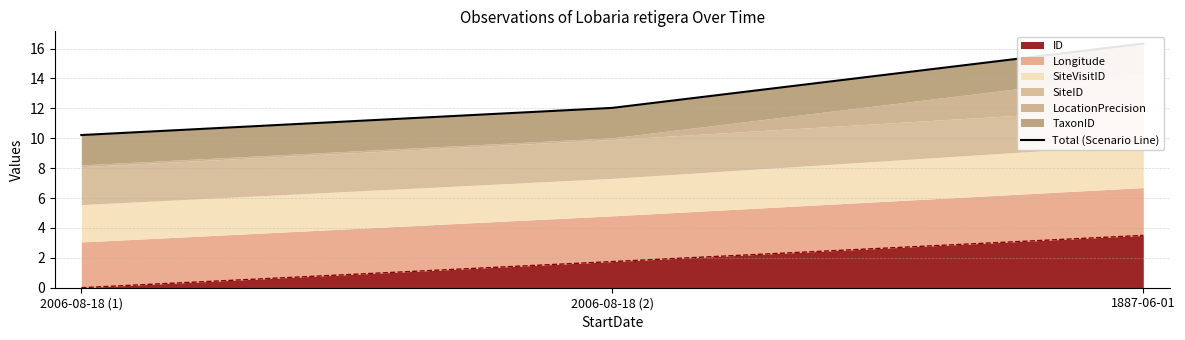

Rank the categories by value from highest to lowest.

1887-06-01, 2006-08-18 (2), 2006-08-18 (1)